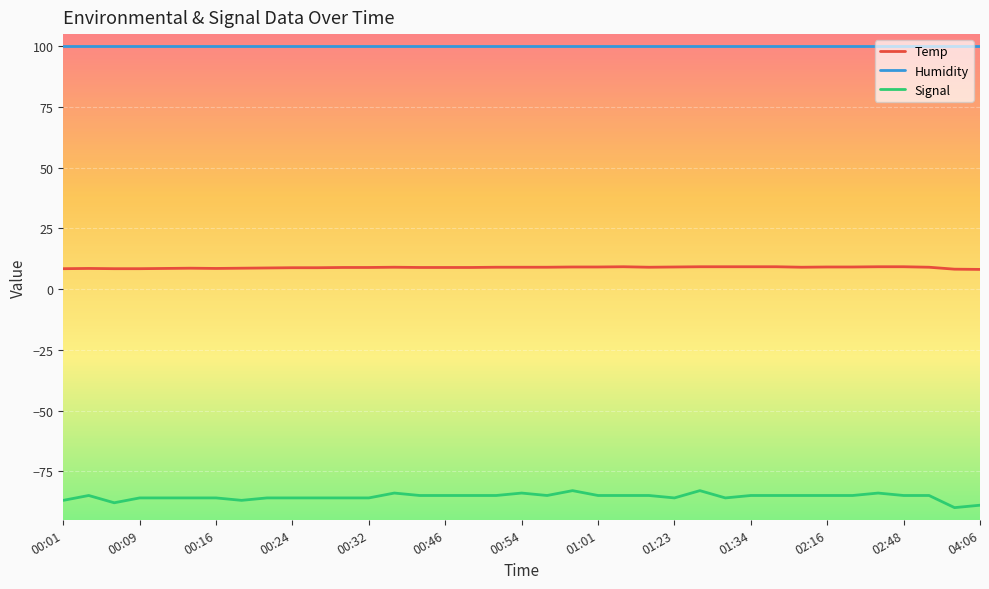

Which series has the widest spread of values?

Signal